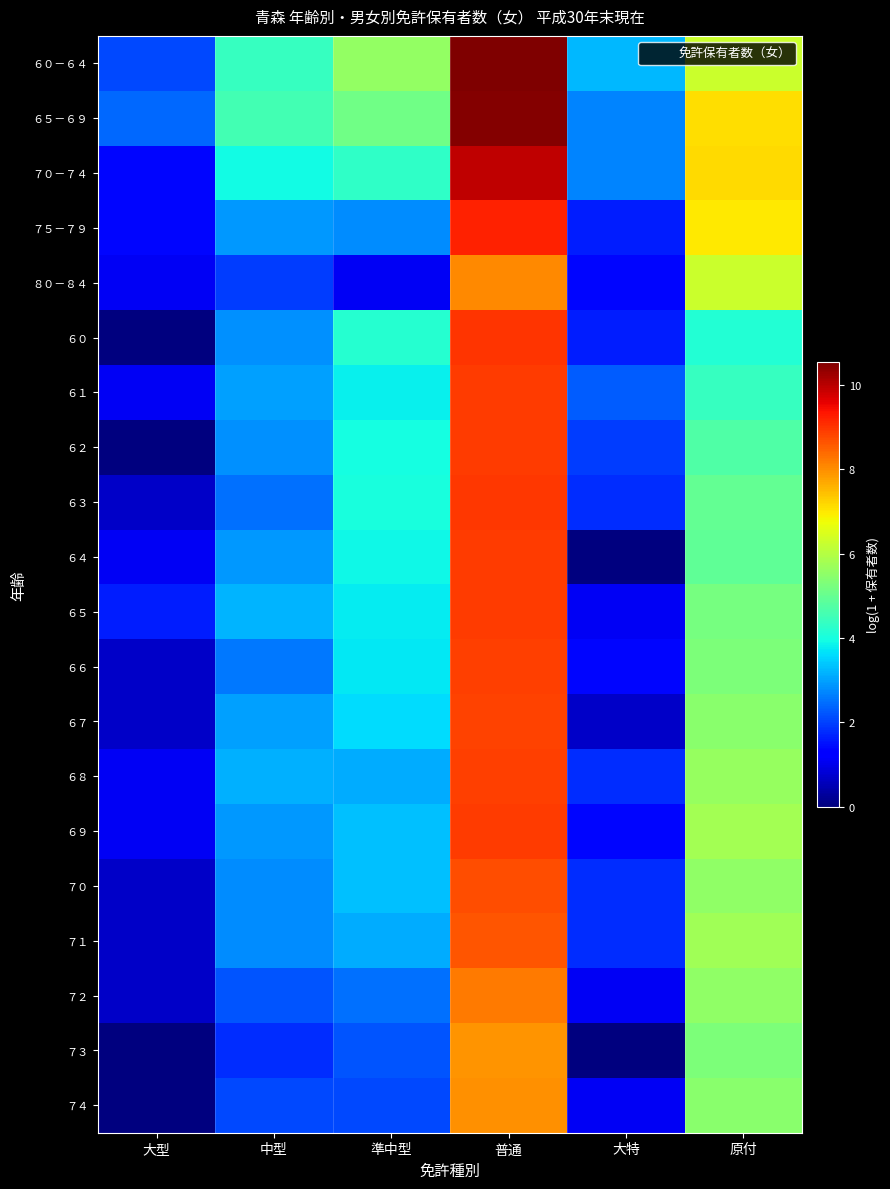

What is the difference between the highest and lowest values at 普通?

2.6